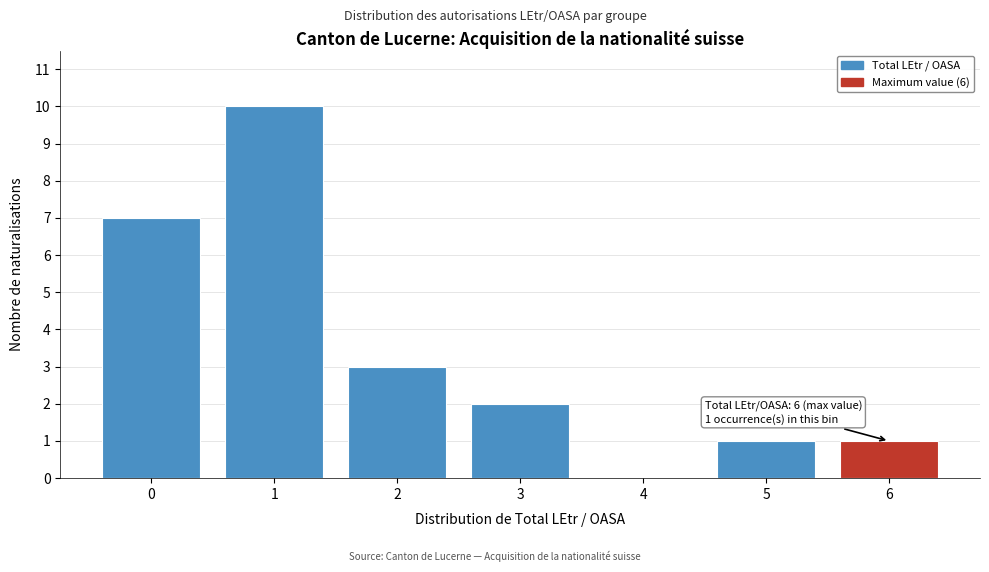

Over which range of the x-axis is the bar tallest?

0.5 to 1.5